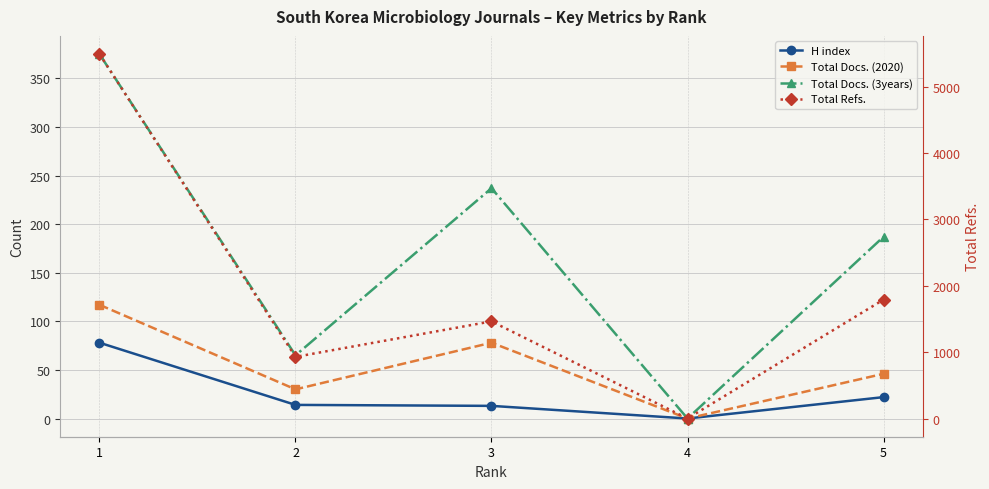

List the series in order of their peak value, highest first.

Total Refs., Total Docs. (3years), Total Docs. (2020), H index